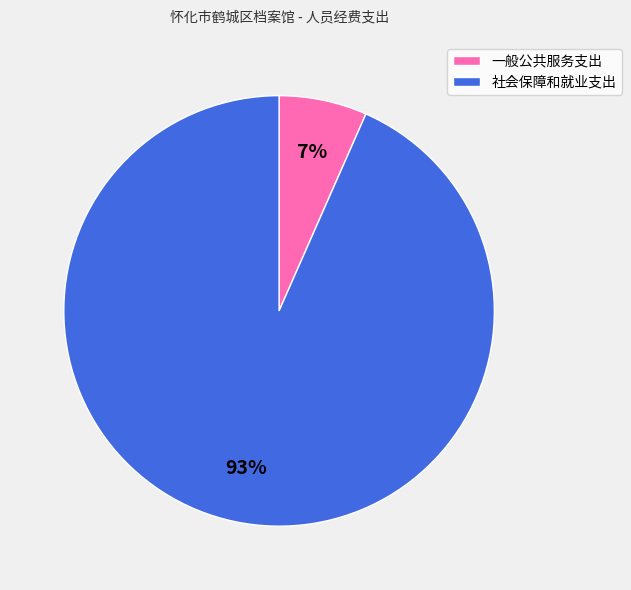

The 社会保障和就业支出 slice represents 93% of the pie. True or false?

True